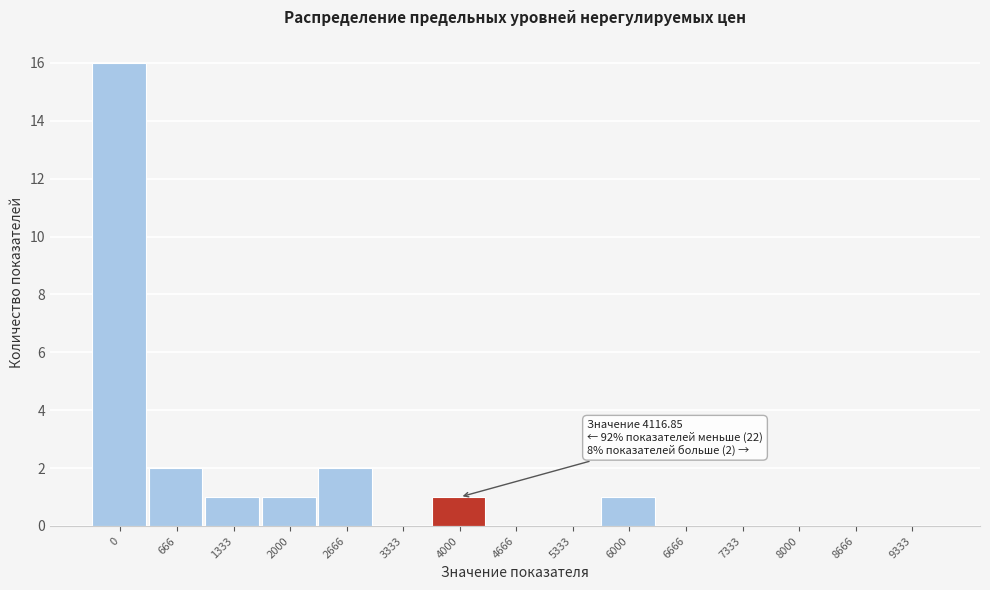

What is the greatest value displayed?

16